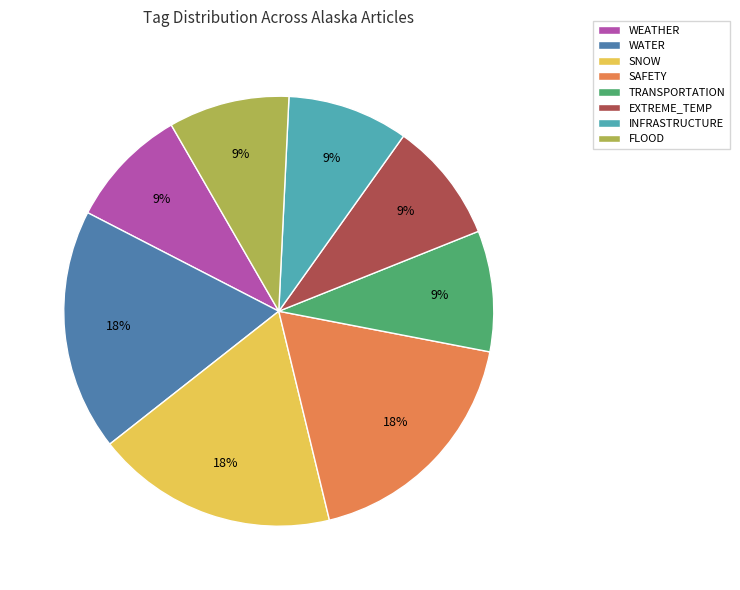

Is there a majority slice in this chart?

No